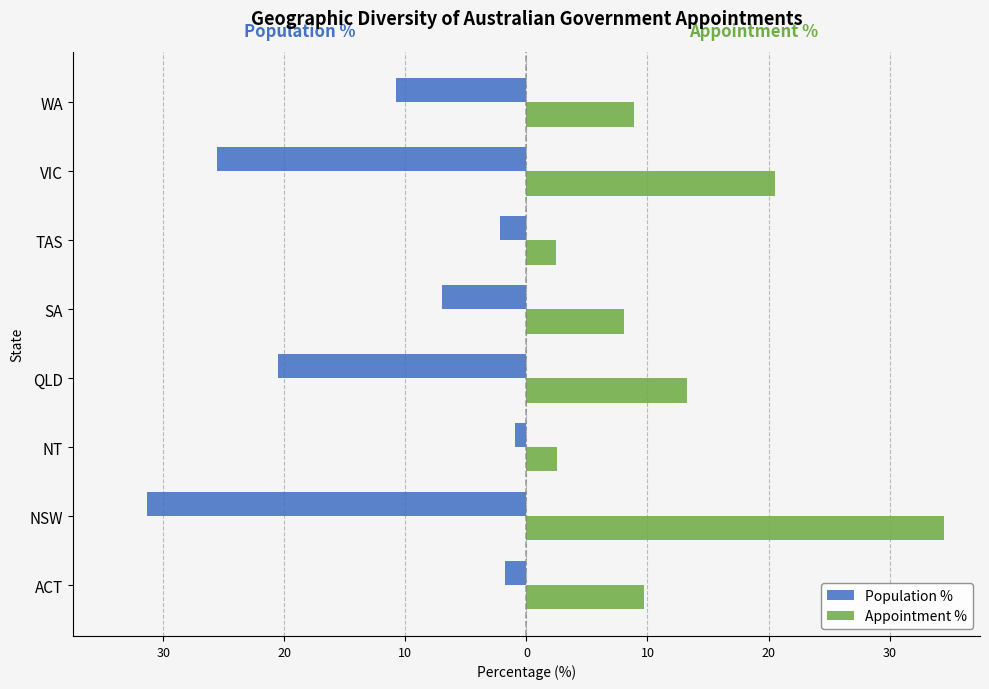

Reading right to left, transcribe all the data shown in this chart.

Population %: -10.8	-25.5	-2.2	-7.0	-20.5	-1.0	-31.4	-1.8
Appointment %: 8.9	20.6	2.5	8.0	13.2	2.6	34.5	9.7